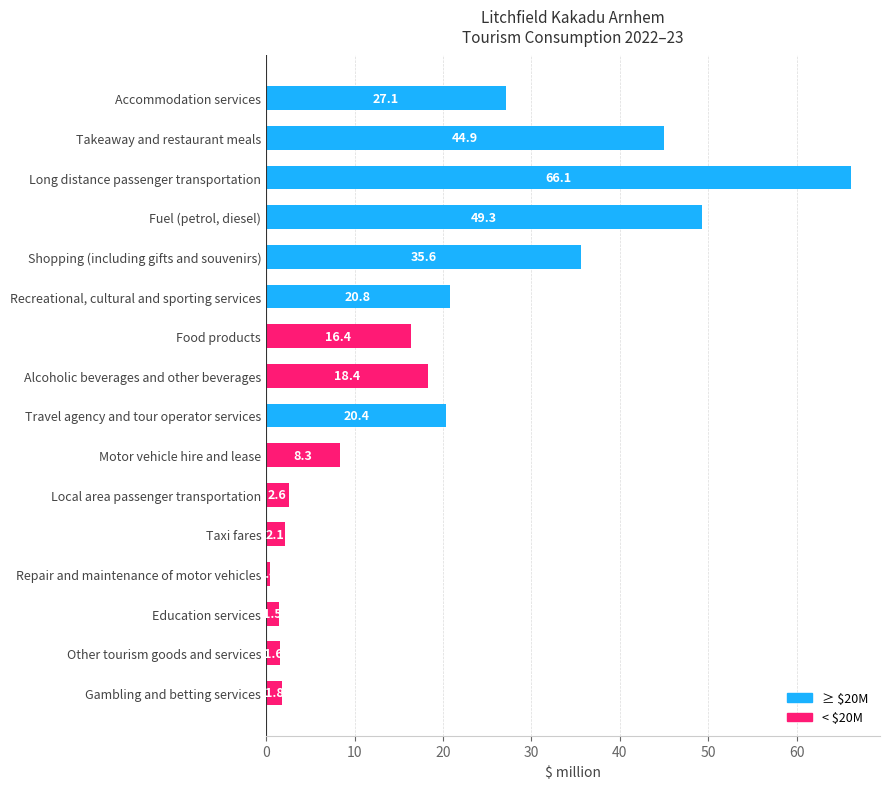

Read the value at Other tourism goods and services.

1.6